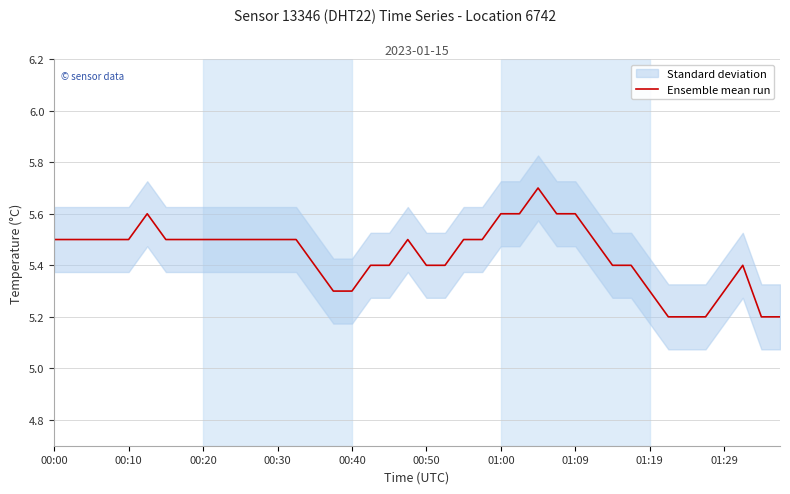

The Ensemble mean run series shows 5.6 at 01:00. True or false?

True